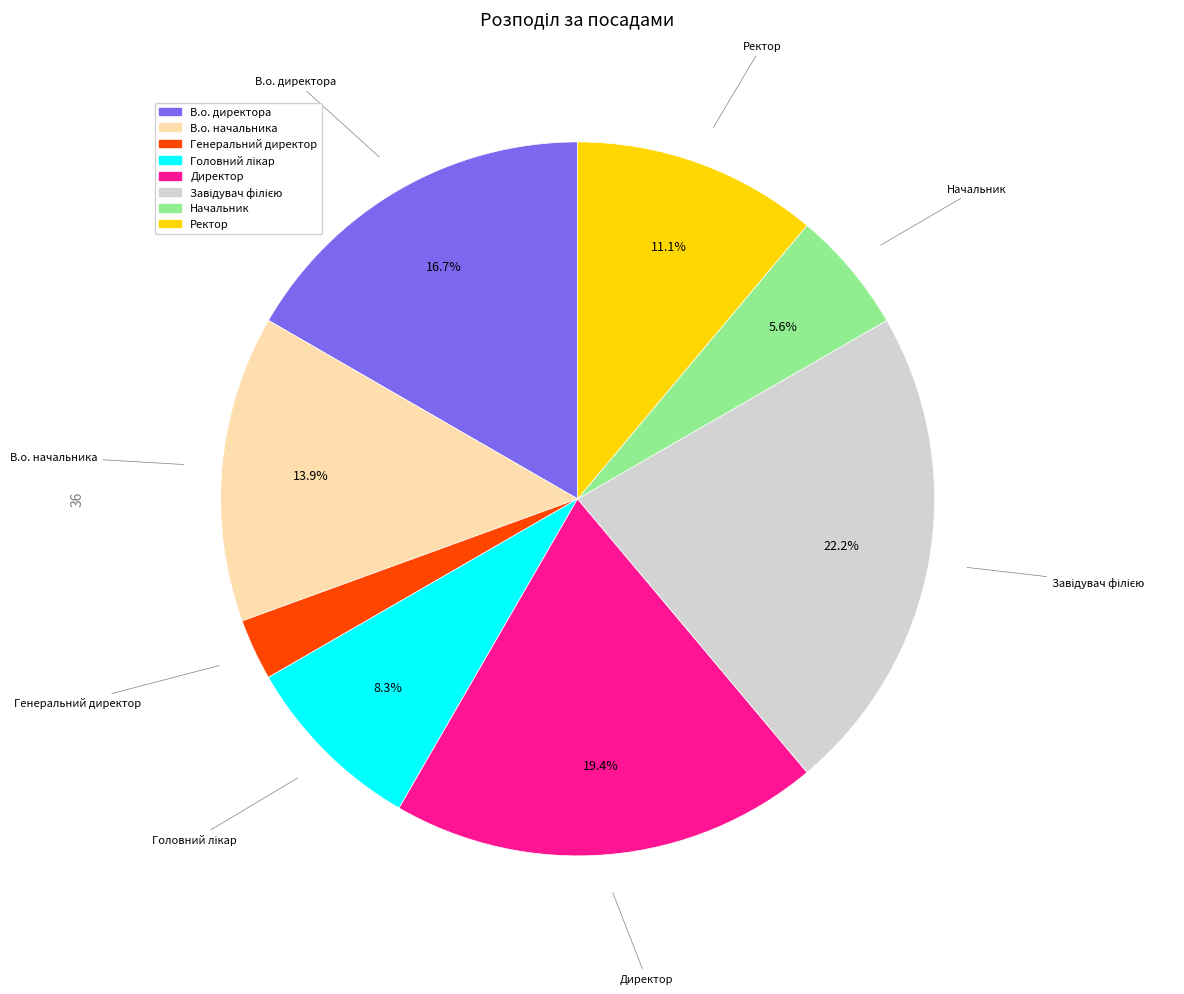

Approximately how many times larger is the value at Ректор compared to Начальник?

2.0